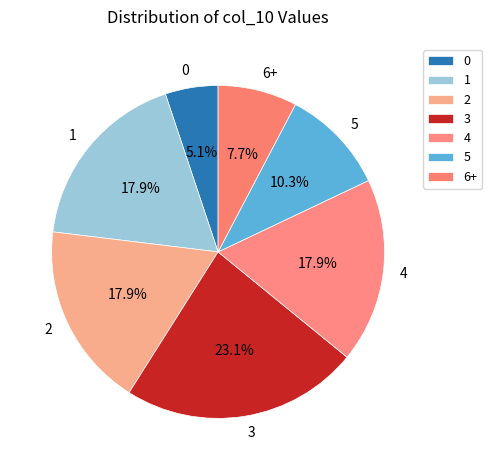

To the nearest percent, what is the combined percentage of 0 and 5?

15%